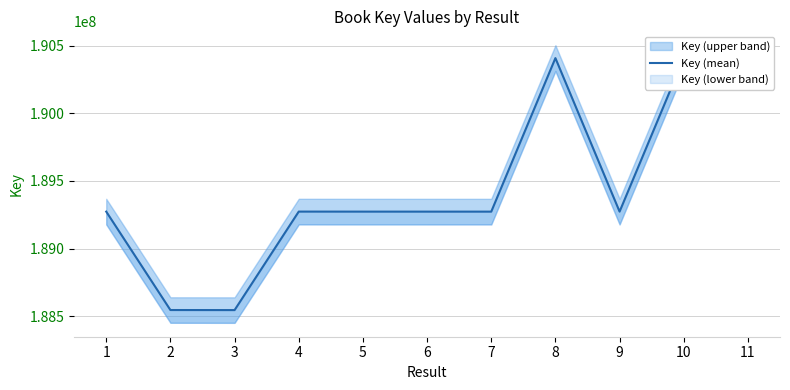

At which category does the data reach its first local peak?

4